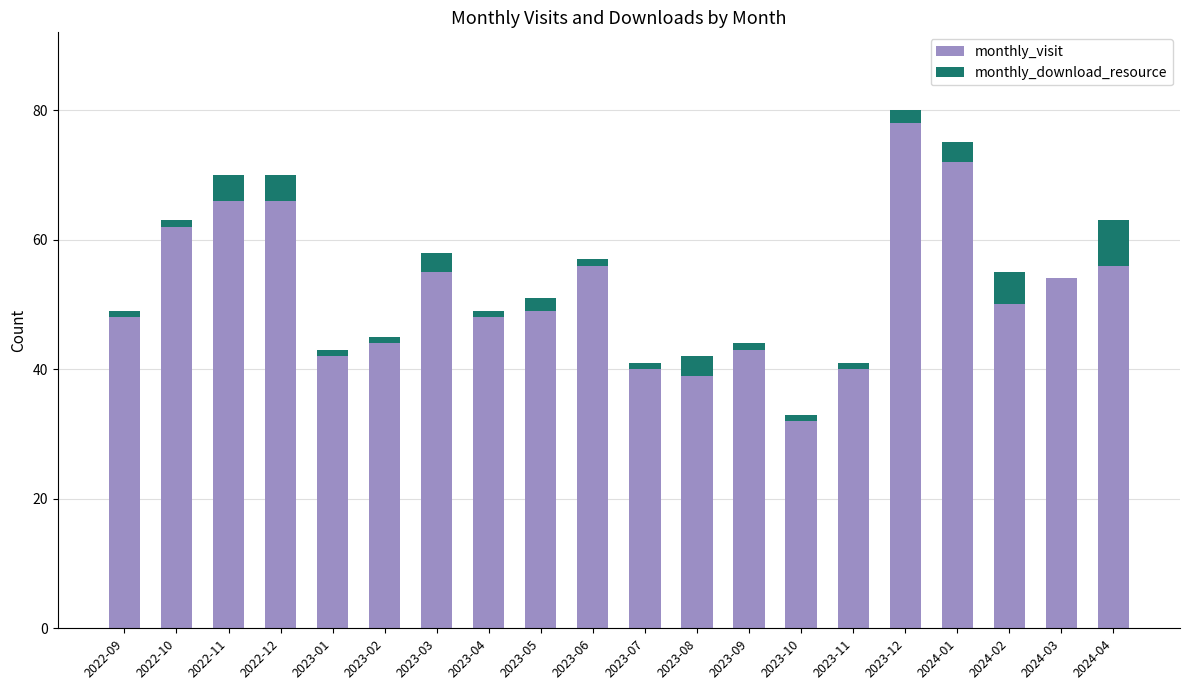

True or false: monthly_visit has a value of 54 at 2024-03.

True